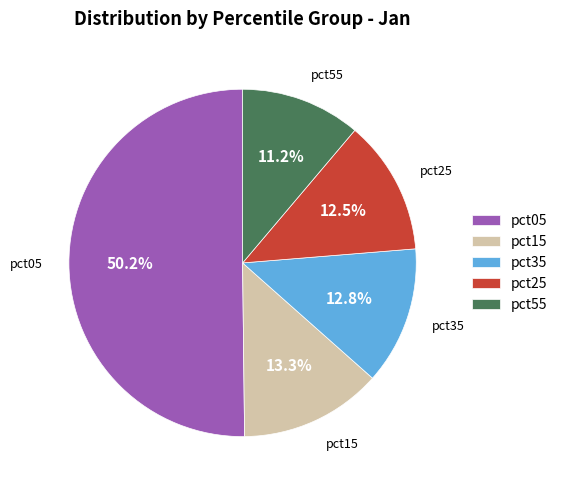

Approximately how many times larger is the value at pct05 compared to pct25?

4.0